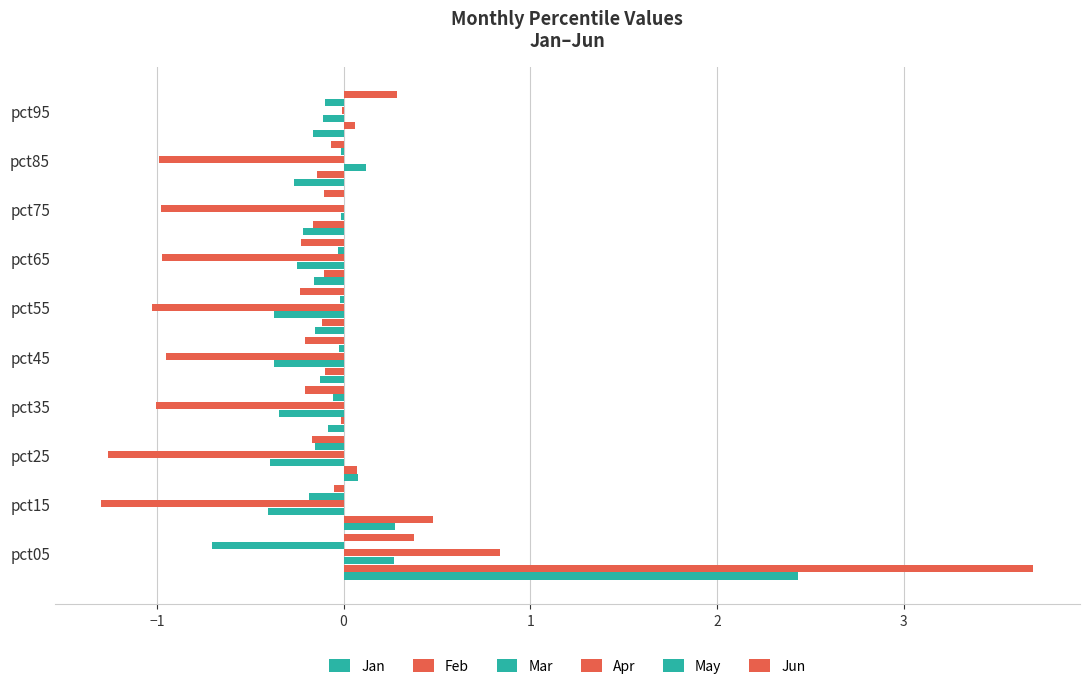

How many categories are shown in the chart?

10